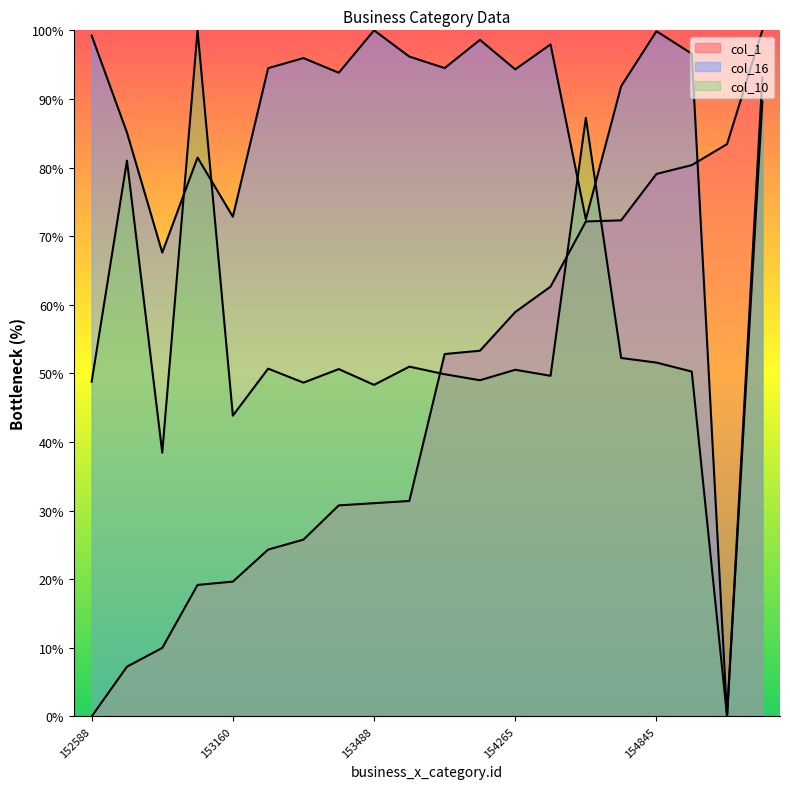

Where does the col_16 series first go above 94?

152588